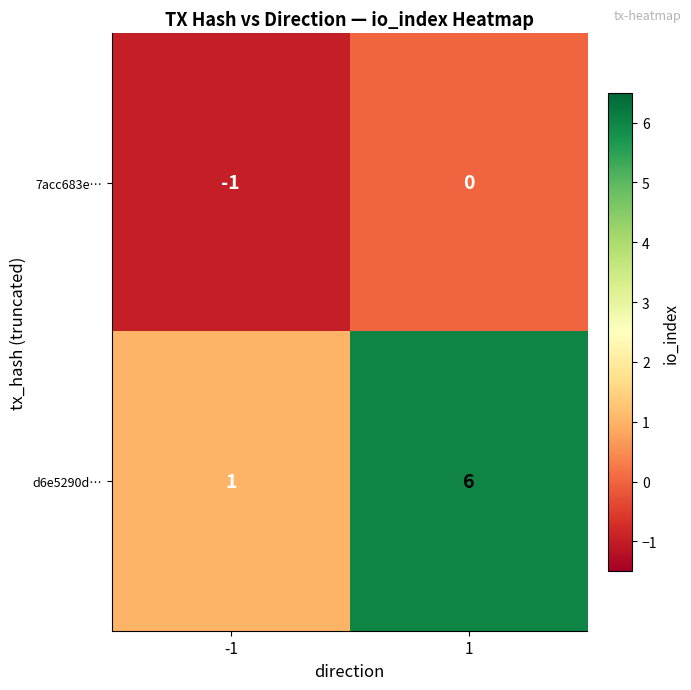

True or false: 7acc683e… has a value of -2 at -1.

False